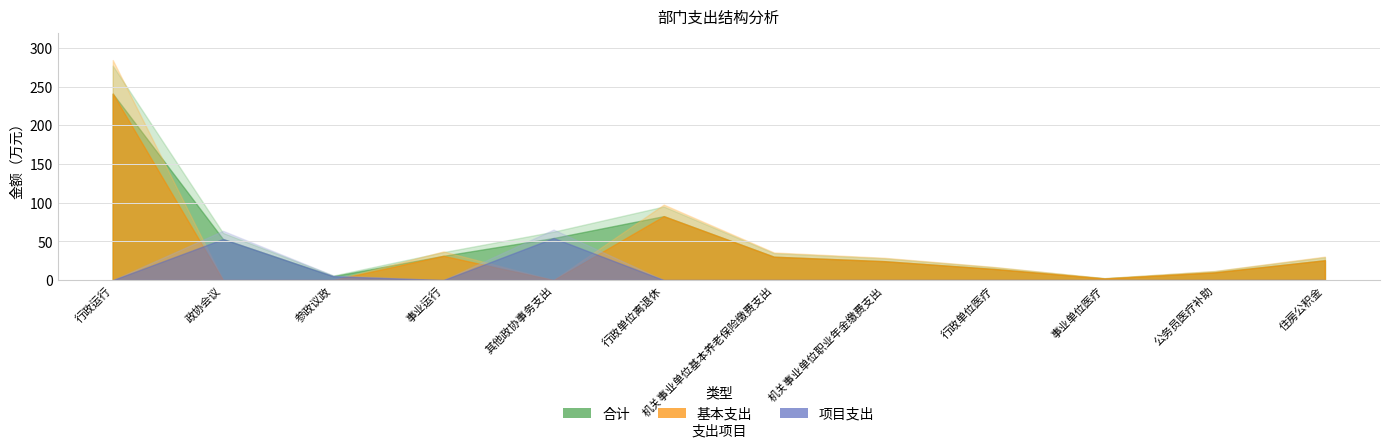

What is the highest value of the 基本支出 series?

241.0